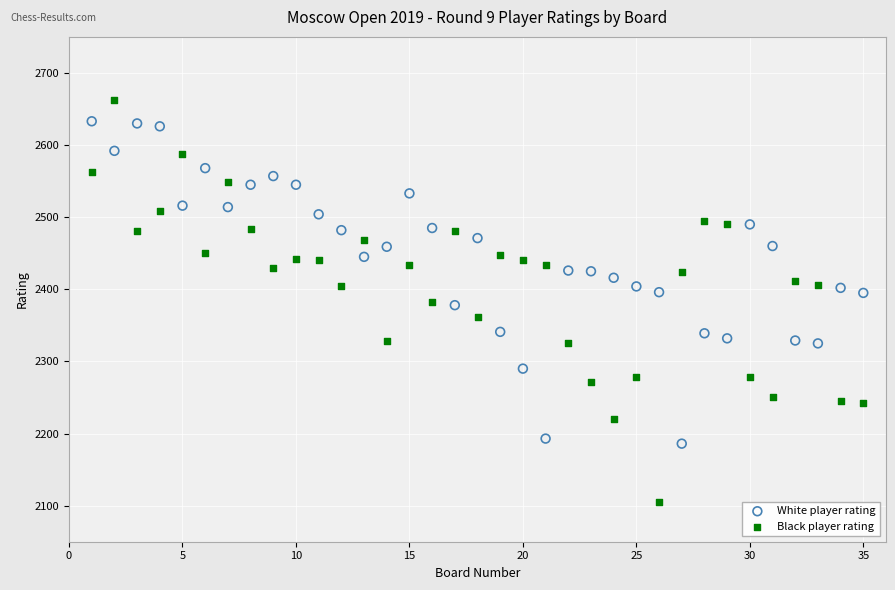

Across all data points, what is the range of X values (max minus min)?

34